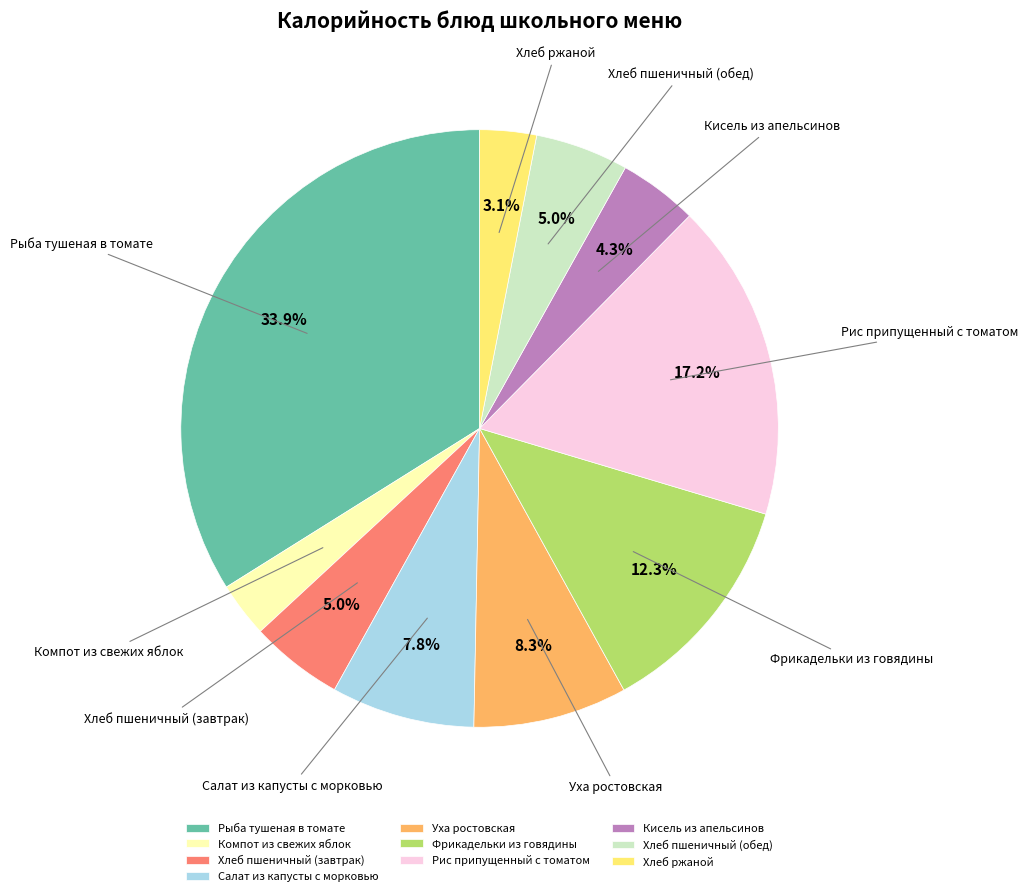

Does Компот из свежих яблок represent more than half of the total?

No